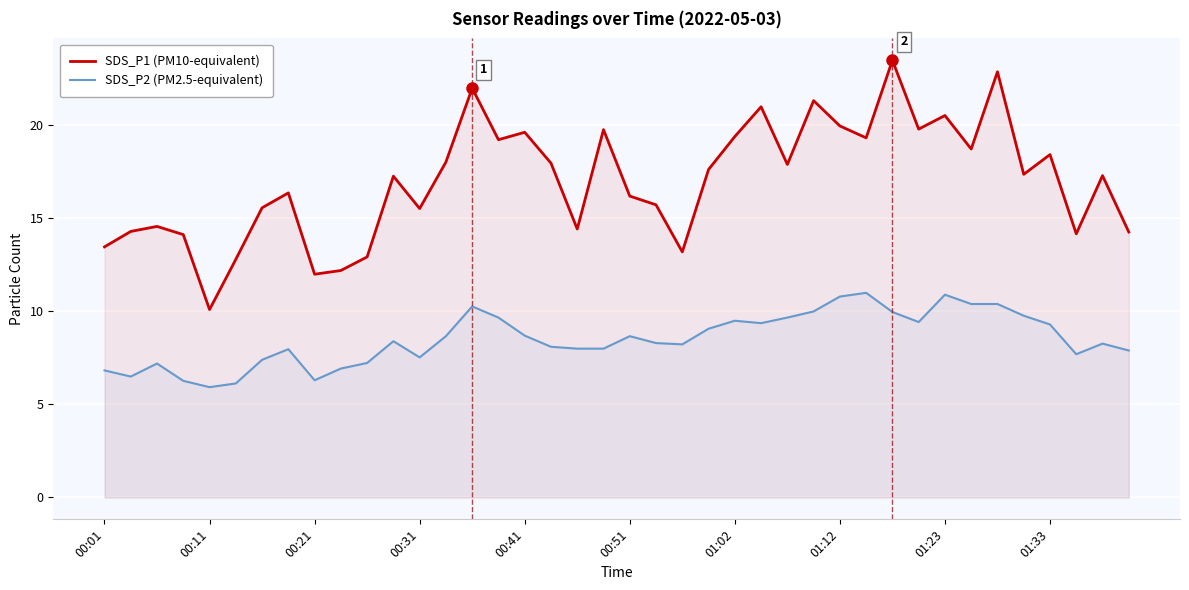

What is the greatest value displayed?

23.5